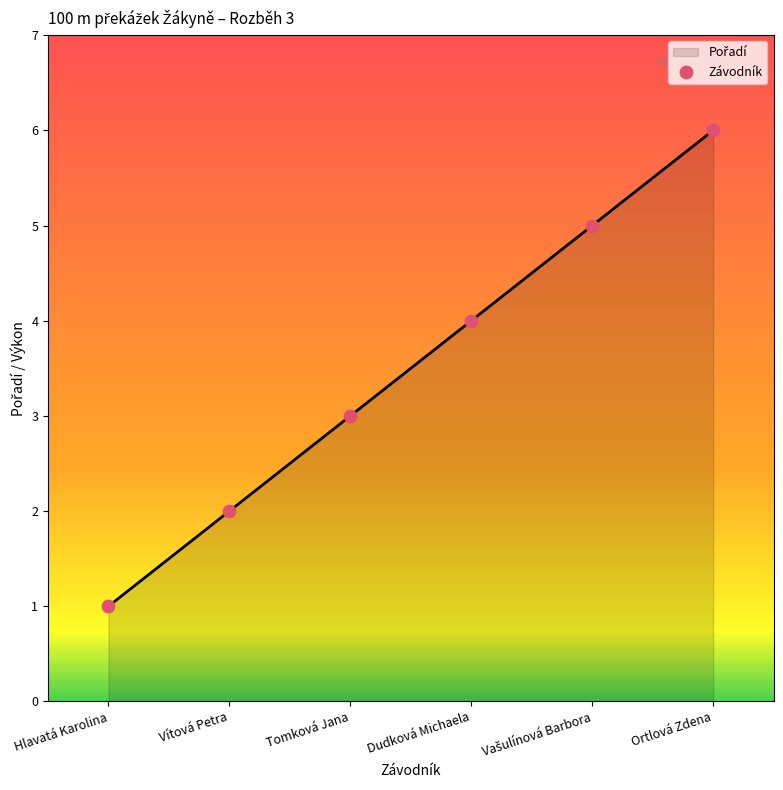

What is the change in value from Tomková Jana to Dudková Michaela?

+1